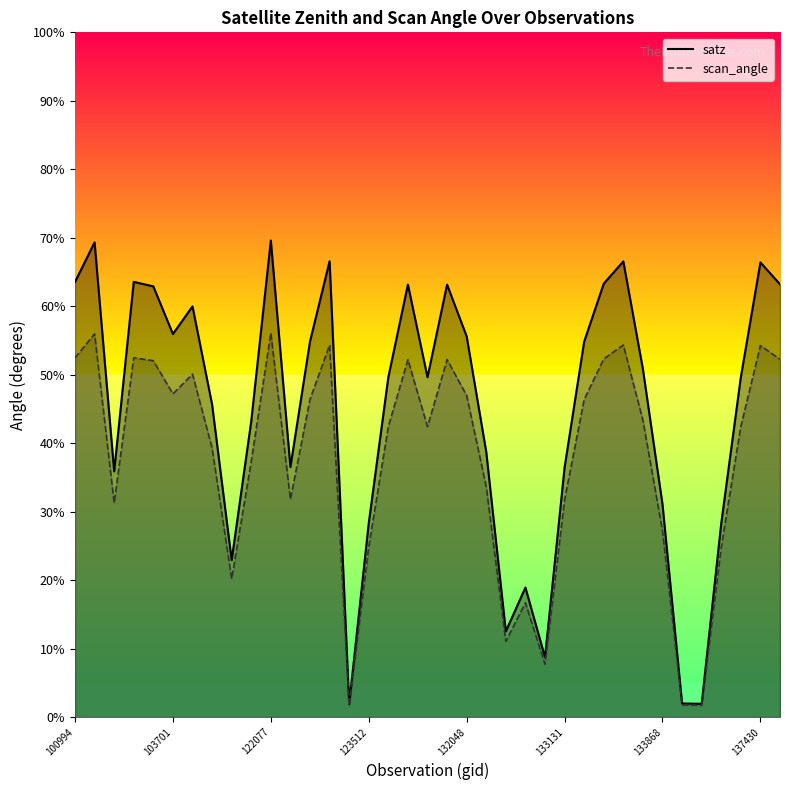

The value of scan_angle at 19 is 52.2. True or false?

True